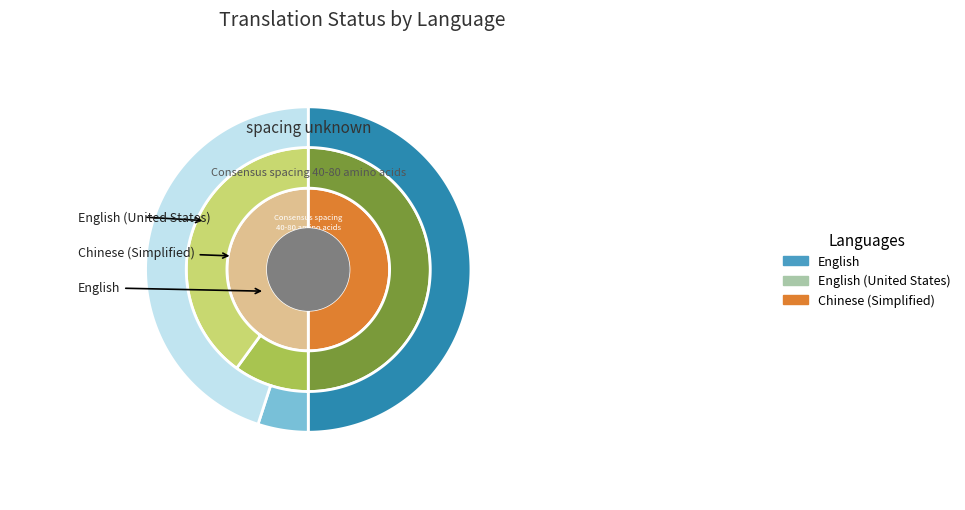

Count the number of slices in the pie.

3